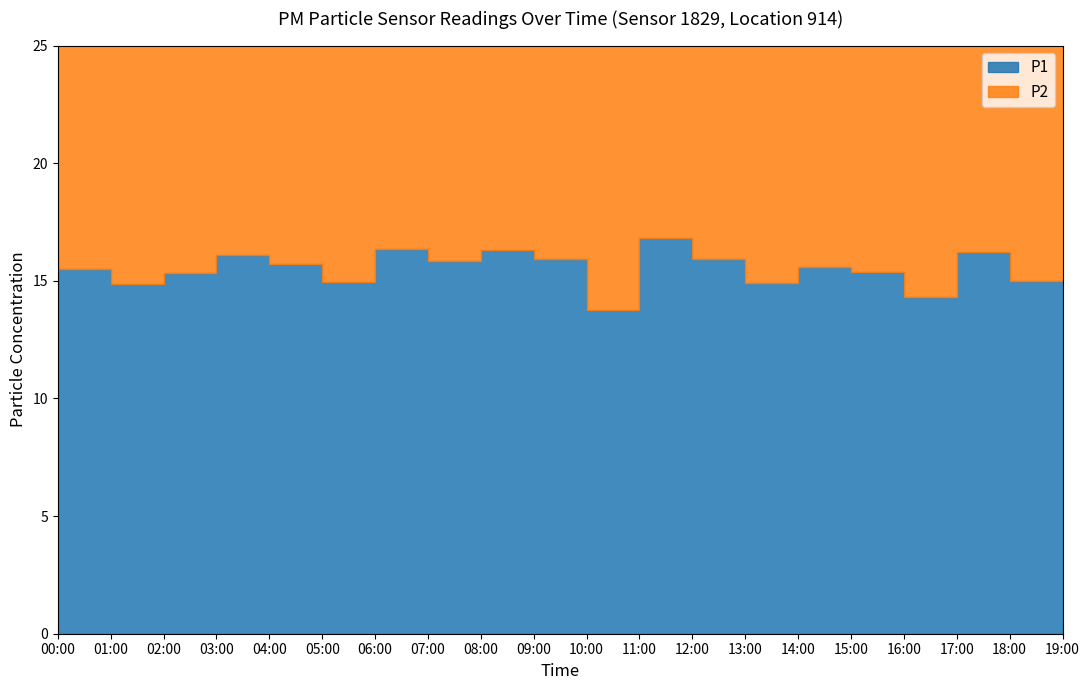

True or false: P2 and P1 intersect in this chart.

False